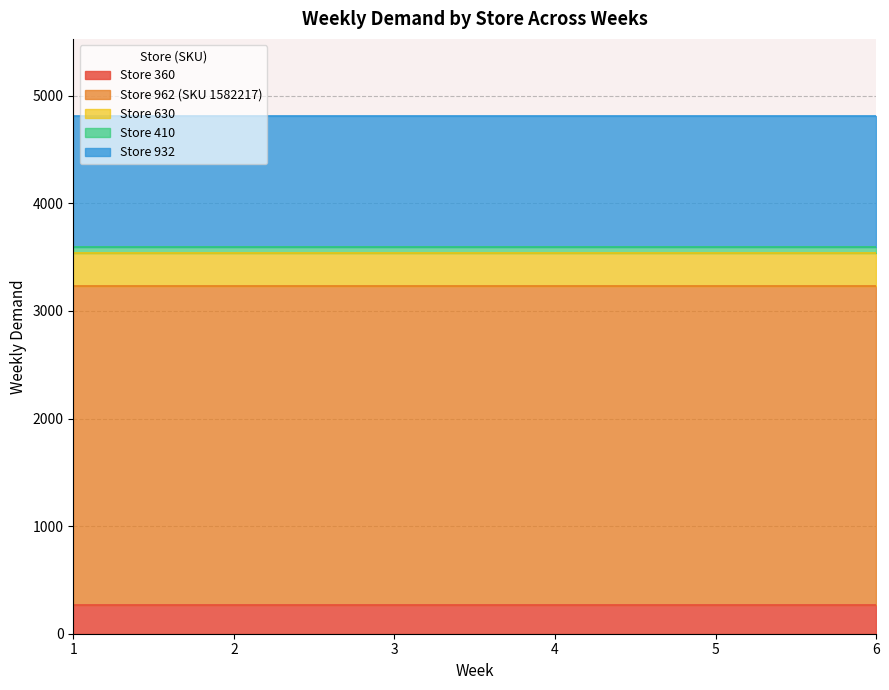

Does the chart have visible grid lines?

Yes